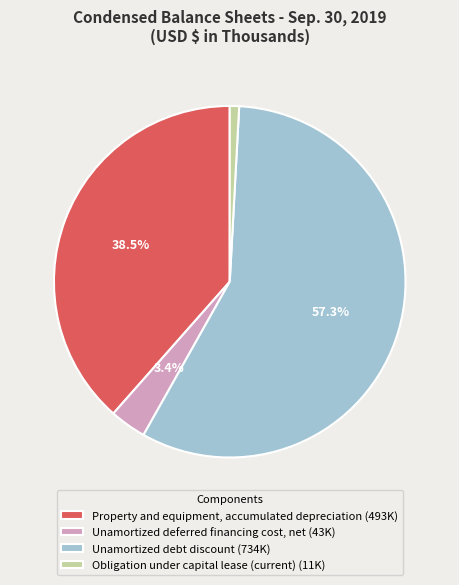

Which slice is the largest?

Unamortized debt discount